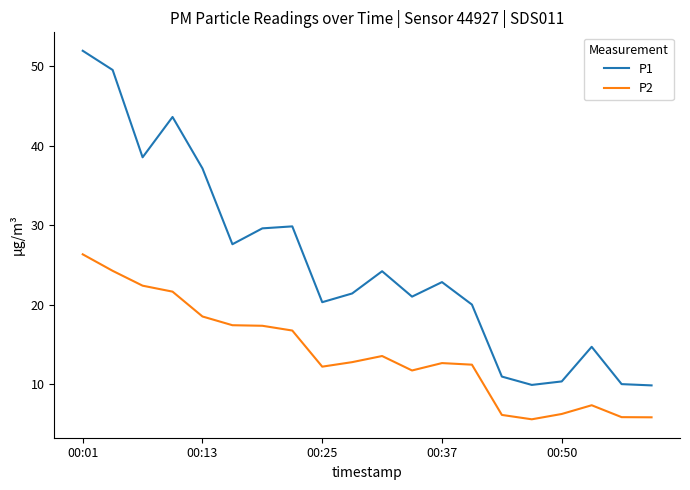

List the series in order of their overall mean, highest first.

P1, P2